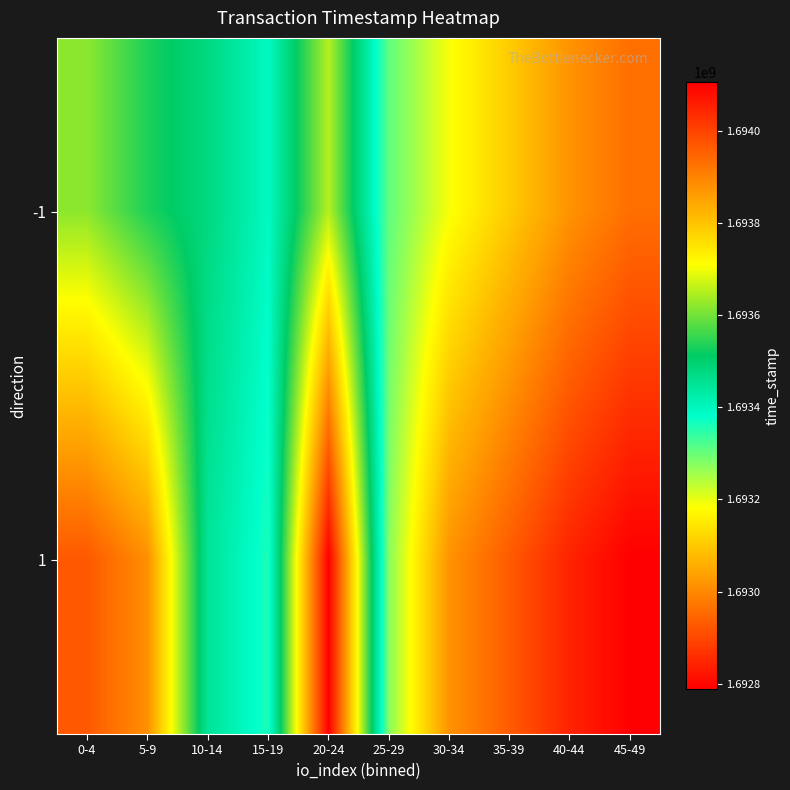

Reading left to right, extract all data points from this chart.

-1: 0-4=1693620045	5-9=1693533872	10-14=1693478681	15-19=1693392362	20-24=1693651373	25-29=1693305620	30-34=1693188066	35-39=1693103145	40-44=1693015205	45-49=1692960023
1: 0-4=1693966139	5-9=1693880913	10-14=1693447247	15-19=1693360843	20-24=1694104367	25-29=1693275419	30-34=1693015205	35-39=1692929257	40-44=1692842621	45-49=1692787625